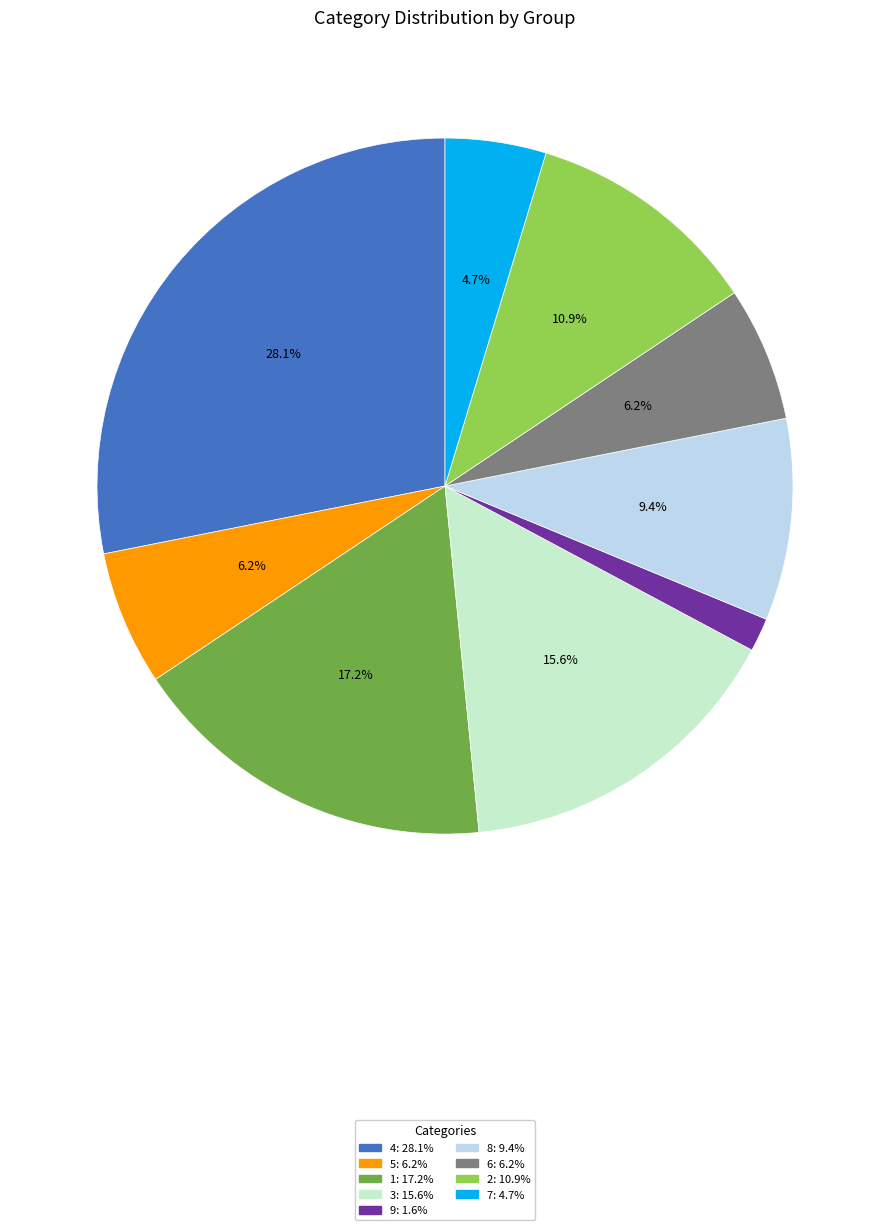

Does any single category account for the majority?

No